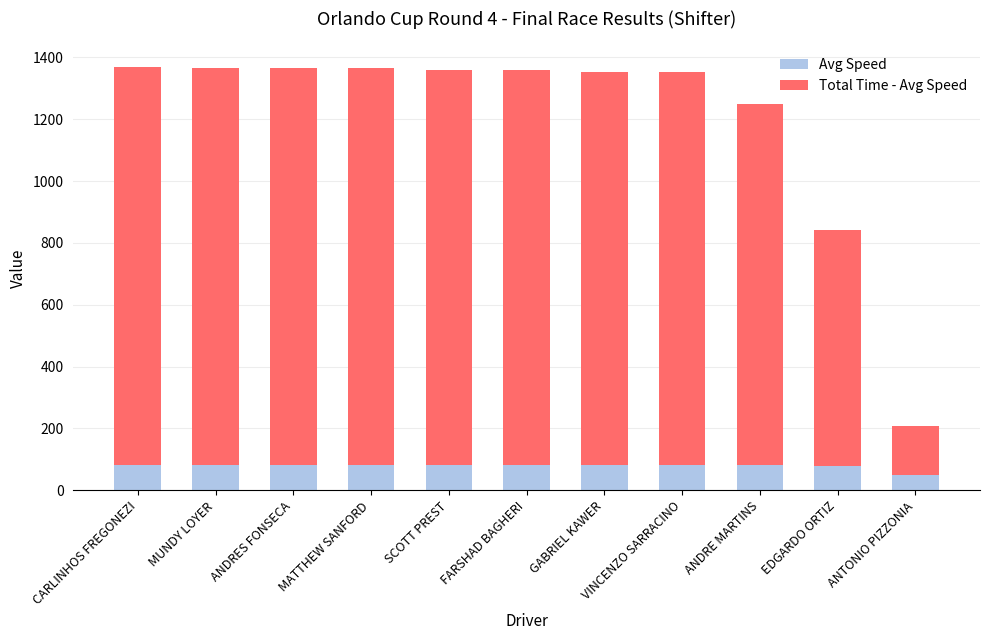

What is the highest value of the Avg Speed series?

82.0